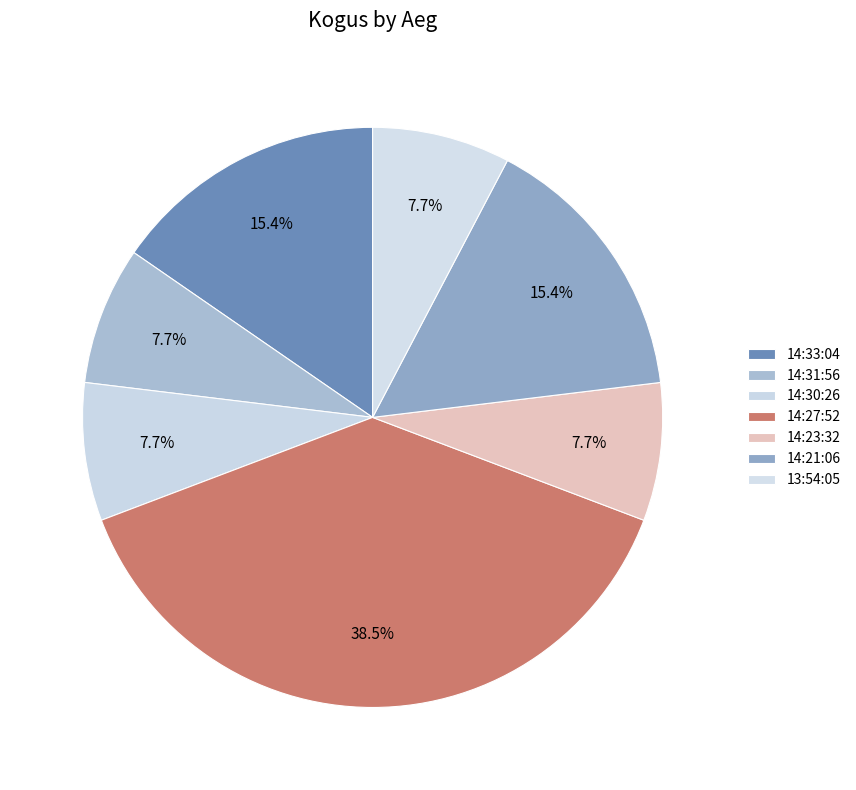

What is the change in value from 14:33:04 to 14:27:52?

+3